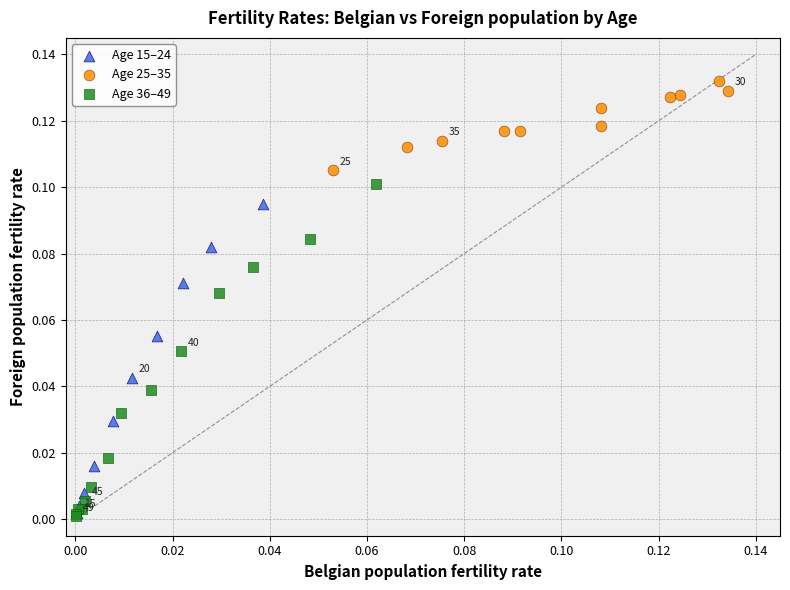

Which series reaches the maximum Y coordinate?

Age 25–35